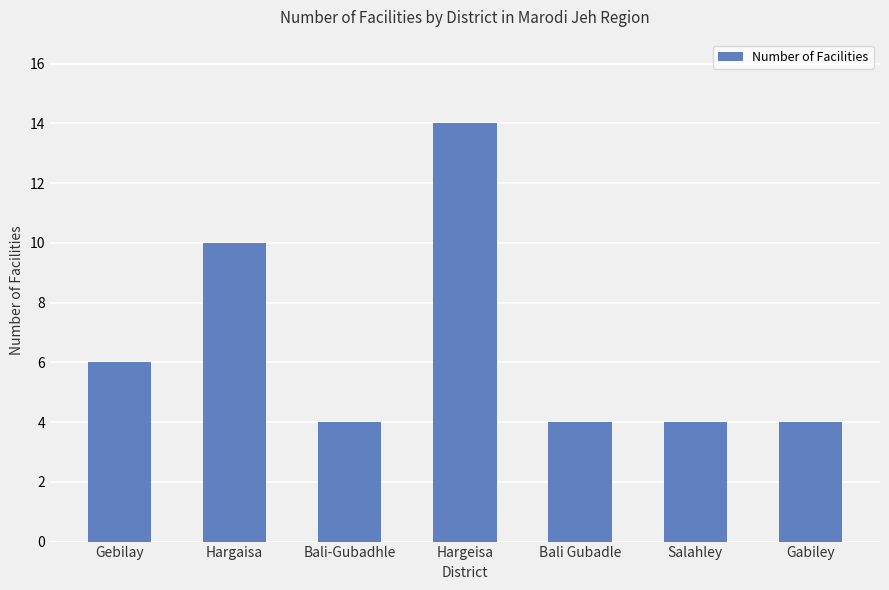

What is the difference between the maximum and minimum values?

10